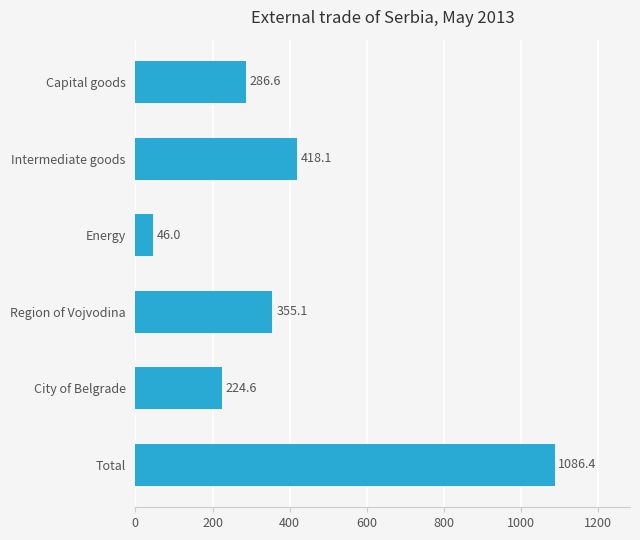

List the labels in order of value, smallest first.

Energy, City of Belgrade, Capital goods, Region of Vojvodina, Intermediate goods, Total